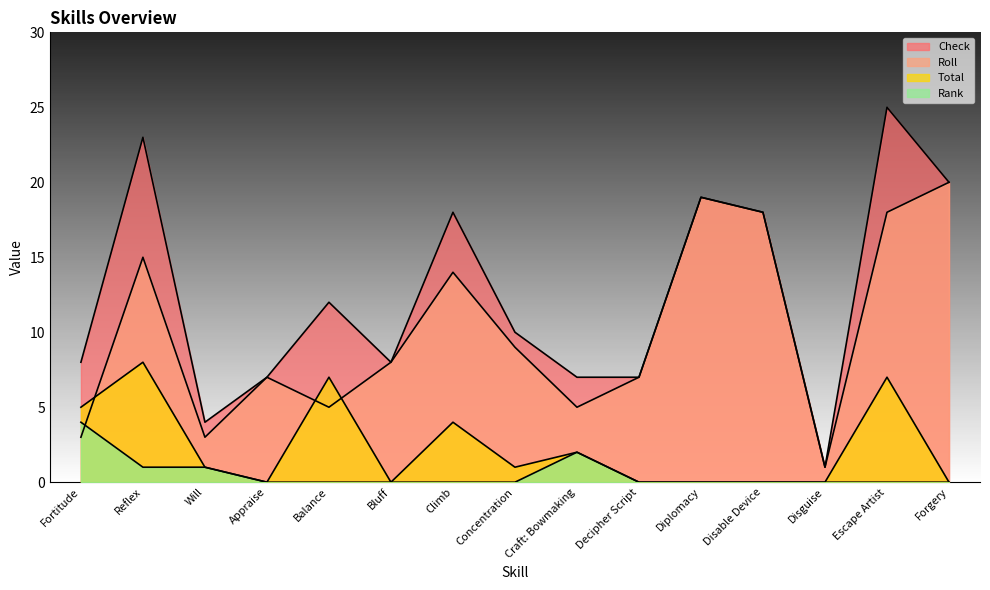

True or false: Rank has more than 0 points higher than both neighbors.

True